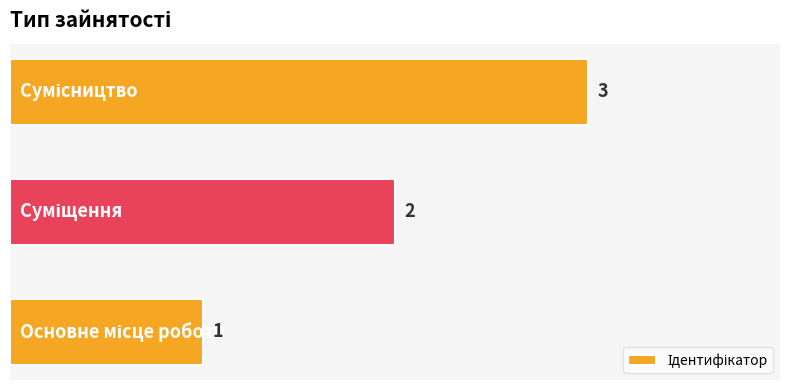

What is the sum of all values?

6